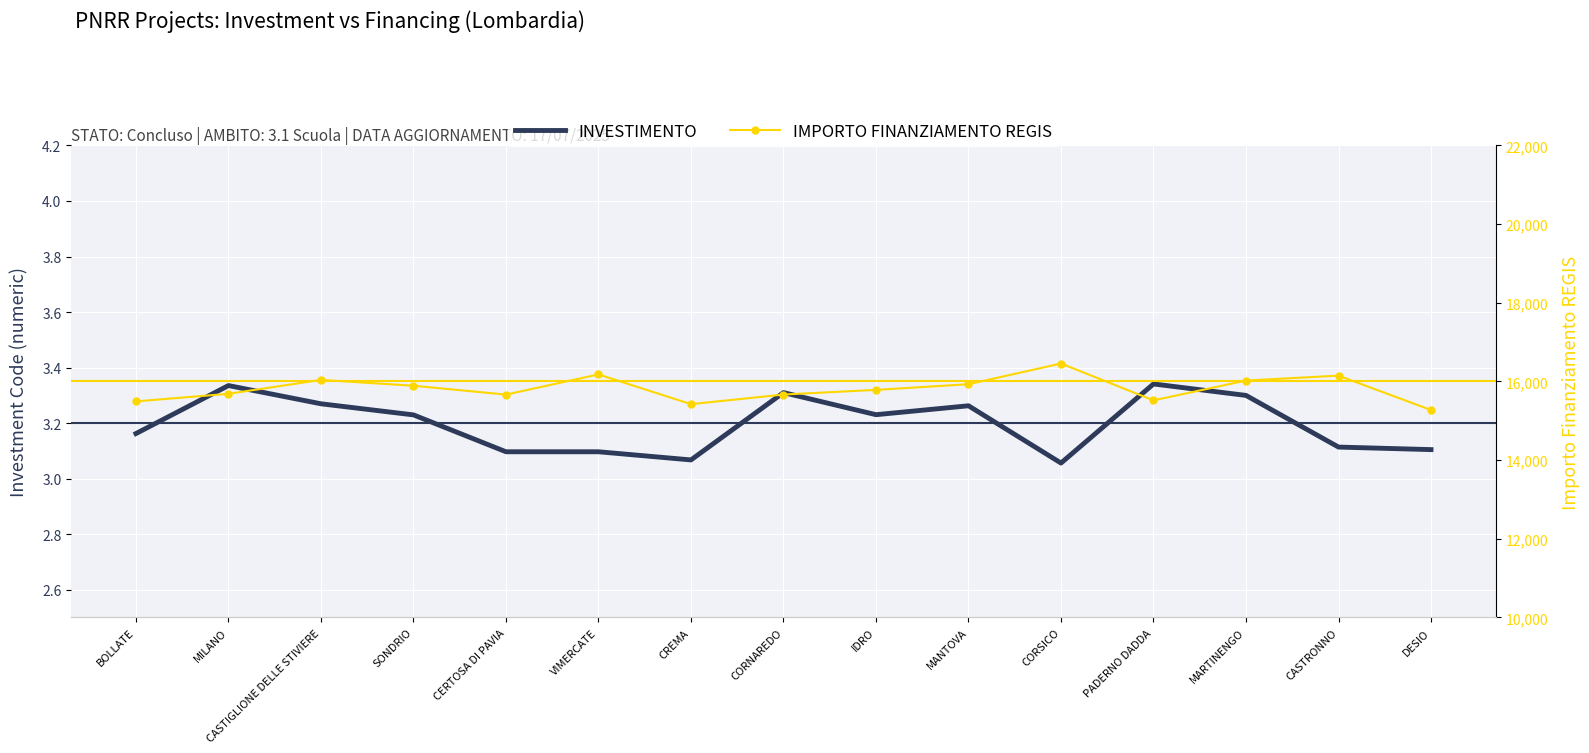

Which series has the largest range (max minus min)?

IMPORTO FINANZIAMENTO REGIS